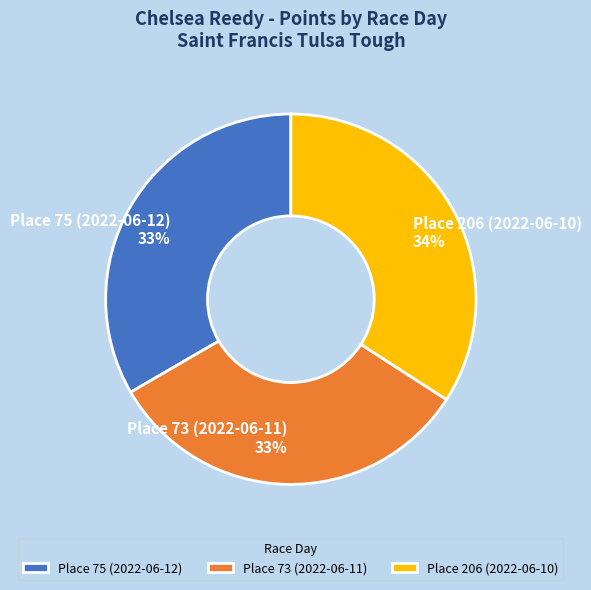

Is there a majority slice in this chart?

No